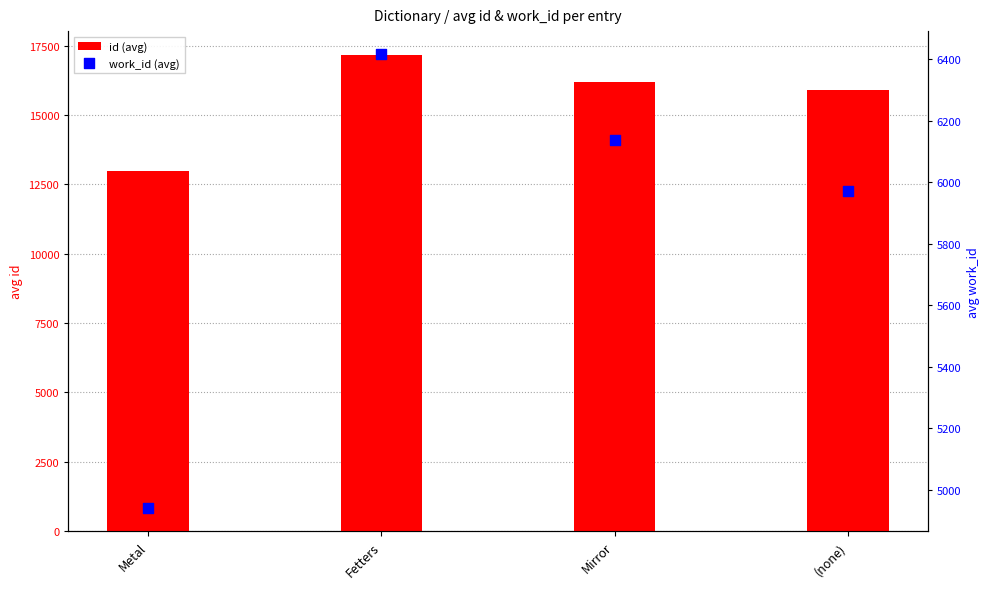

Which series reaches the minimum Y coordinate?

work_id (avg)